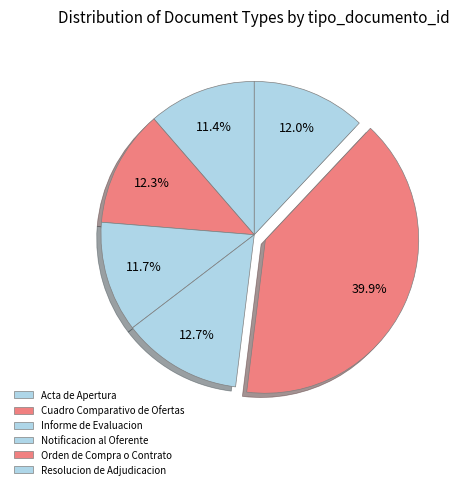

Does Notificacion al Oferente represent more than half of the total?

No